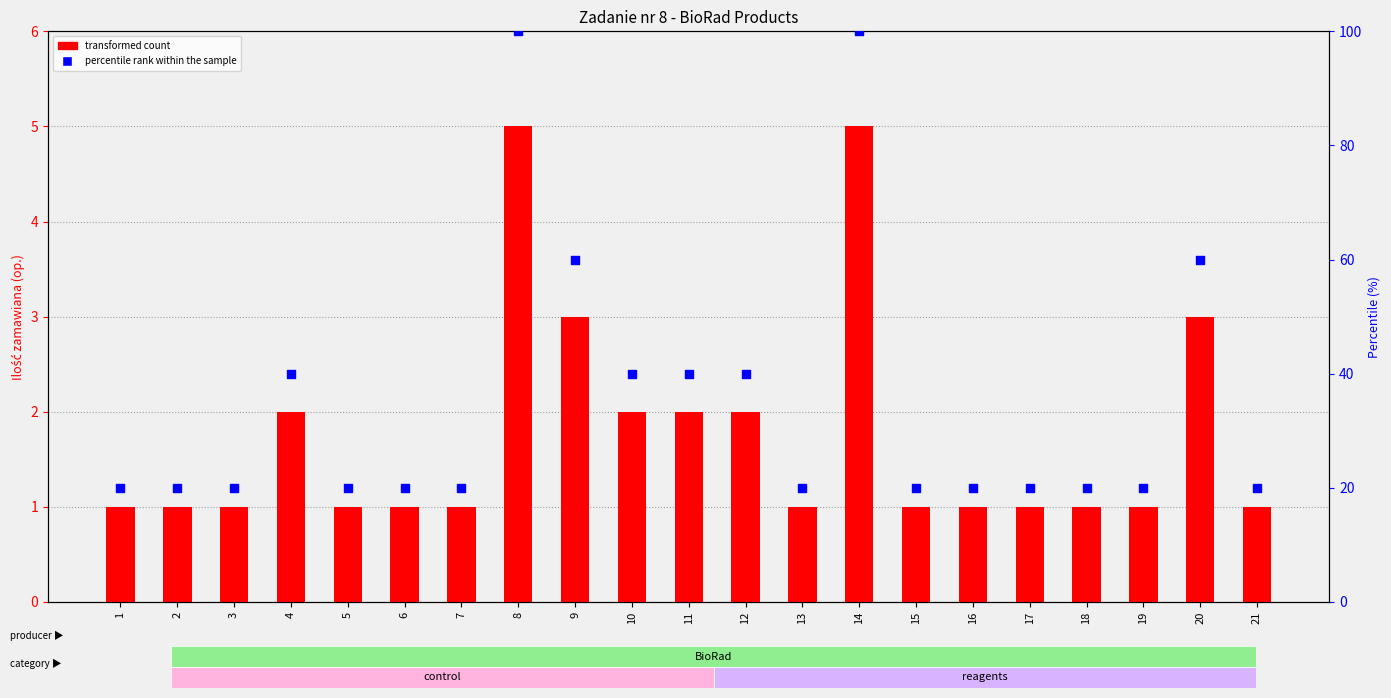

At which category is the sum across all series the highest?

8